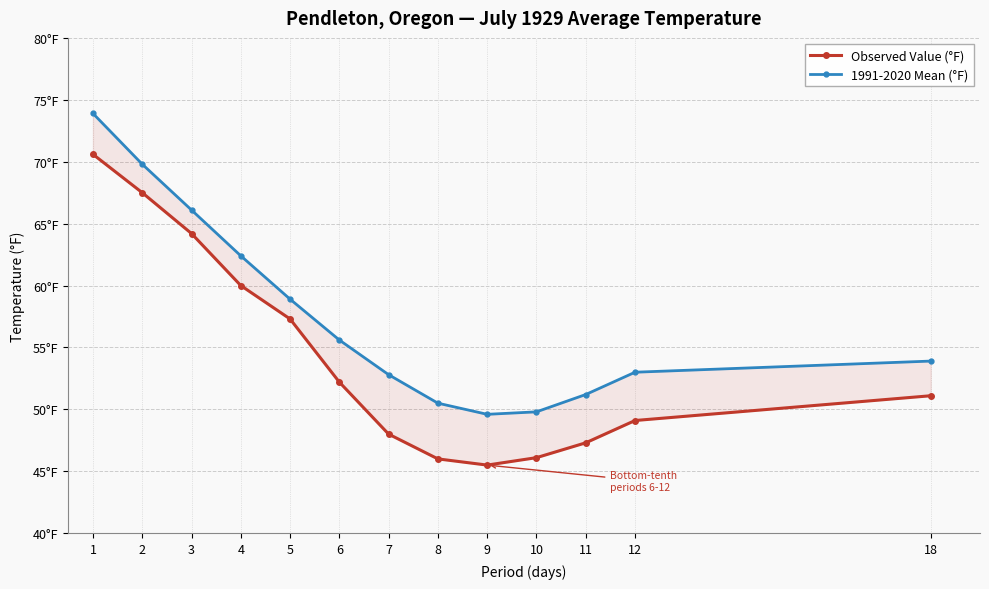

At how many categories does at least one series exceed 50?

11